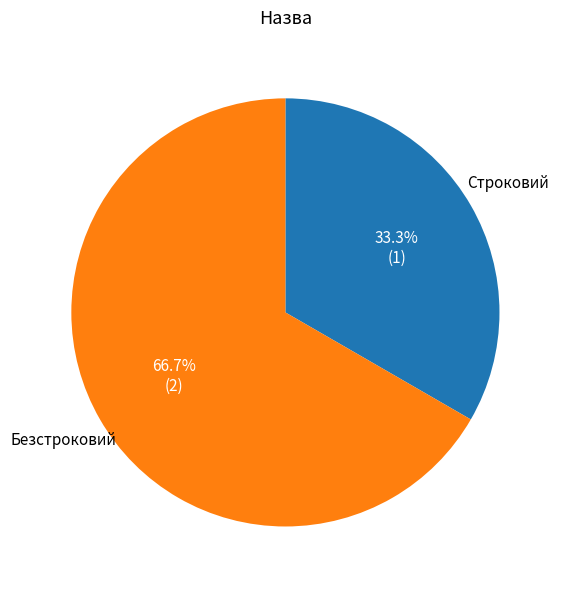

Is there a majority slice in this chart?

Yes